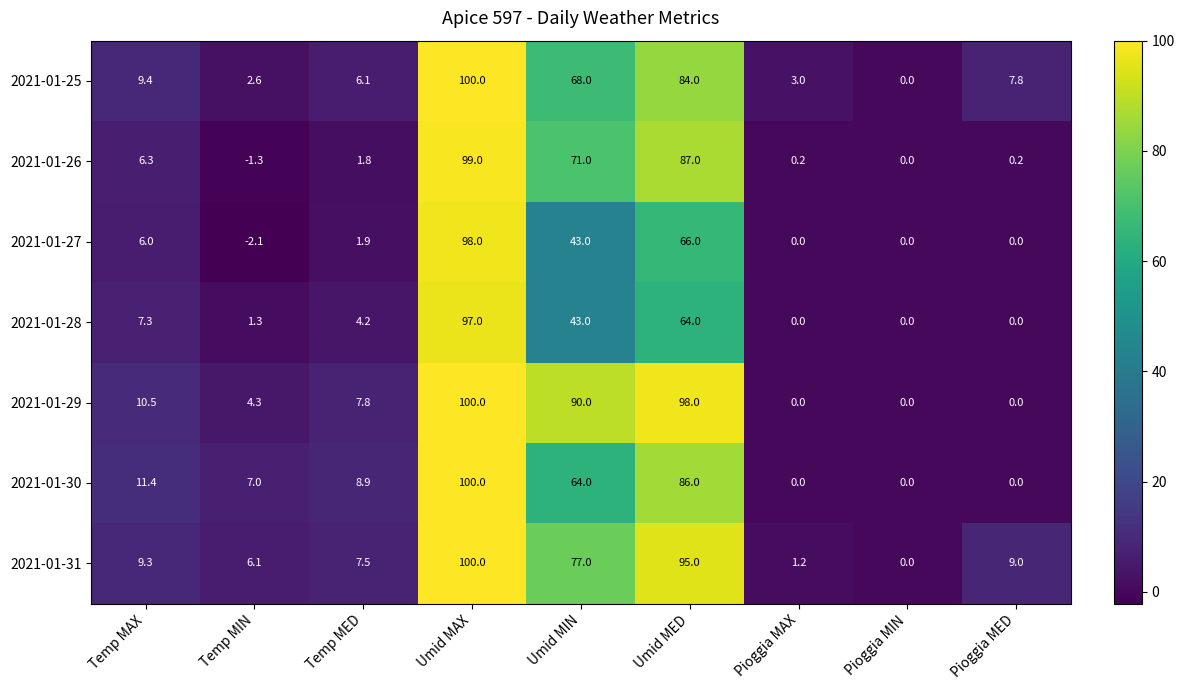

Count the number of categories in the chart.

9